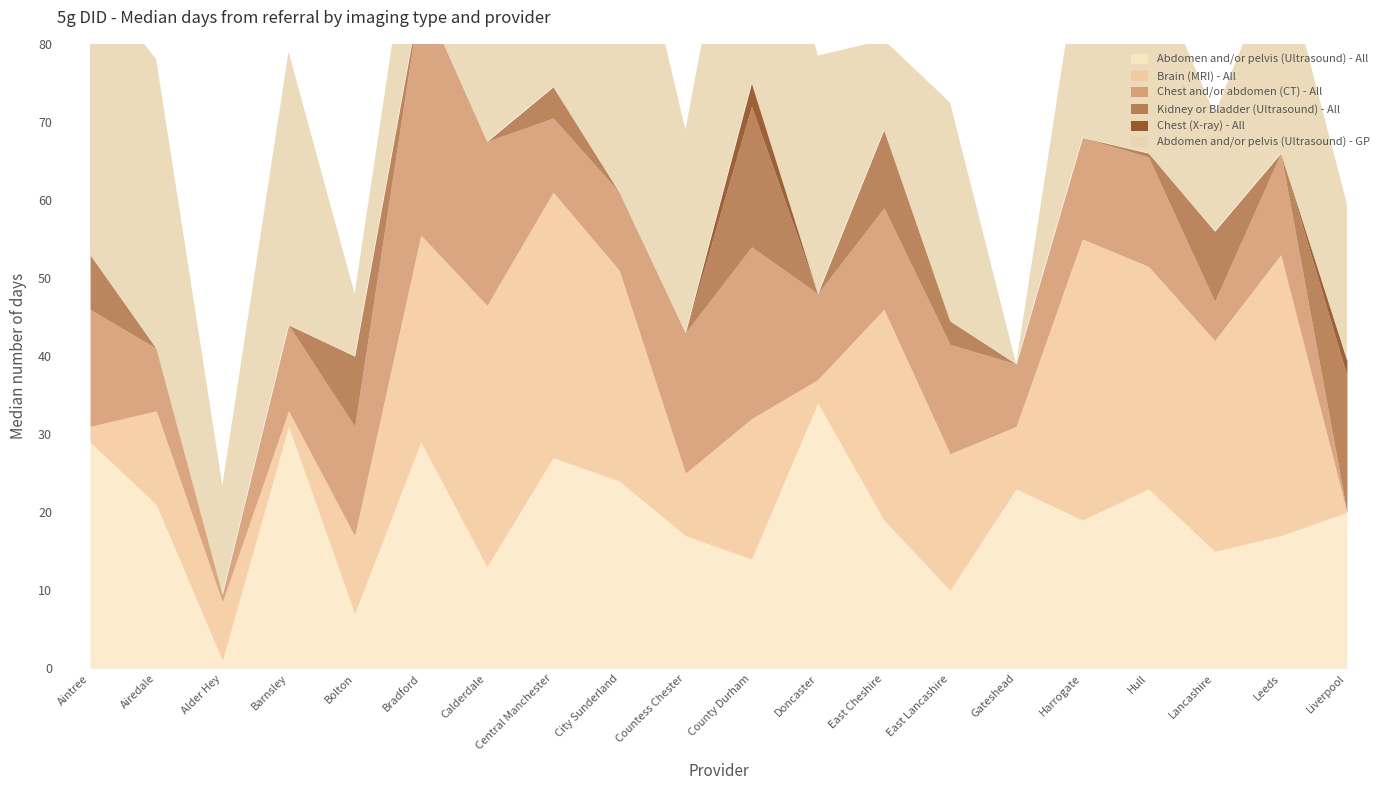

True or false: Abdomen and/or pelvis (Ultrasound) - GP has a value of 54.4 at Barnsley.

False